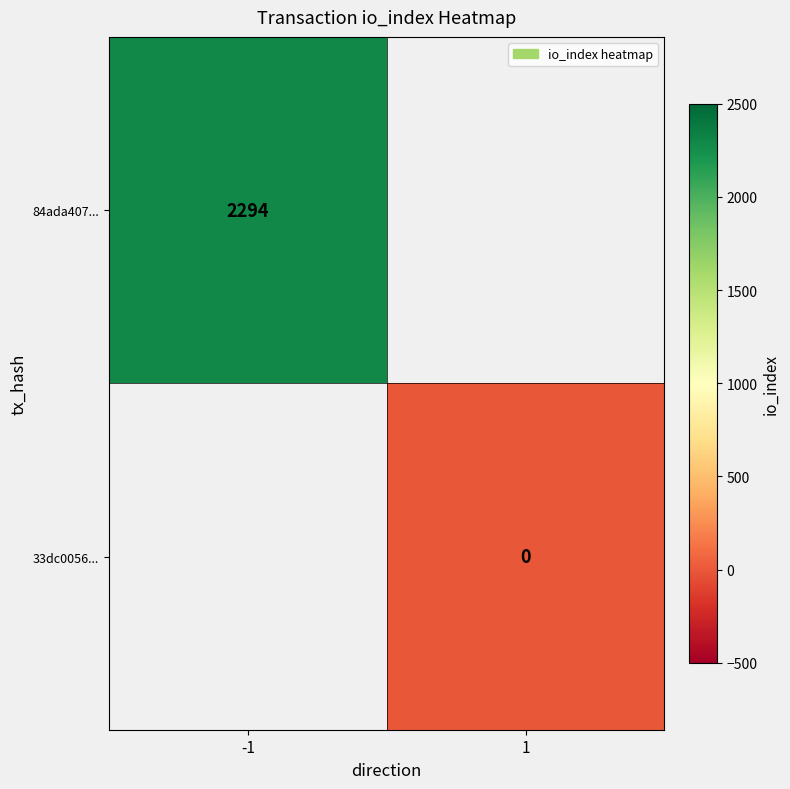

At how many categories does at least one series exceed 1793?

1